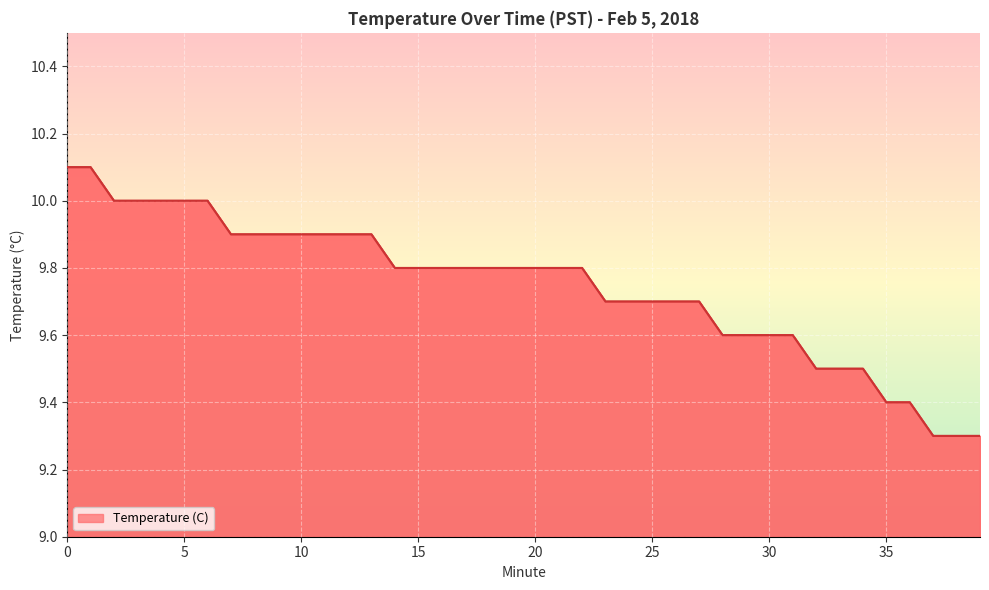

What is the minimum value shown in the chart?

9.3